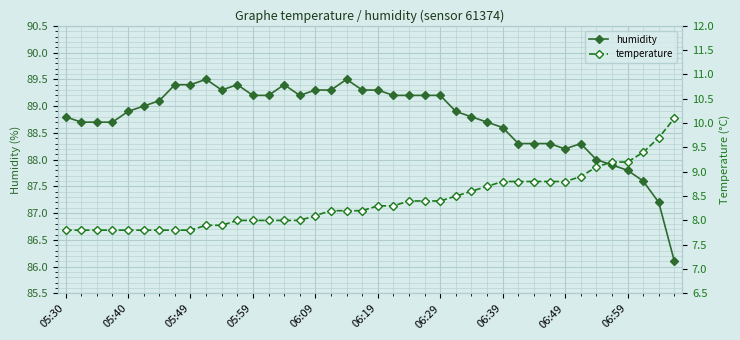

At which category does humidity reach its first local valley?

10